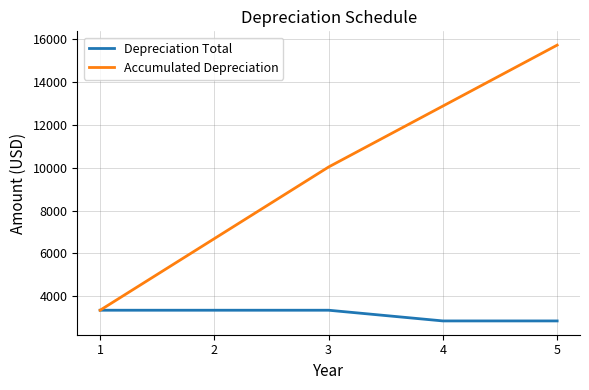

How many distinct data groups are displayed?

2